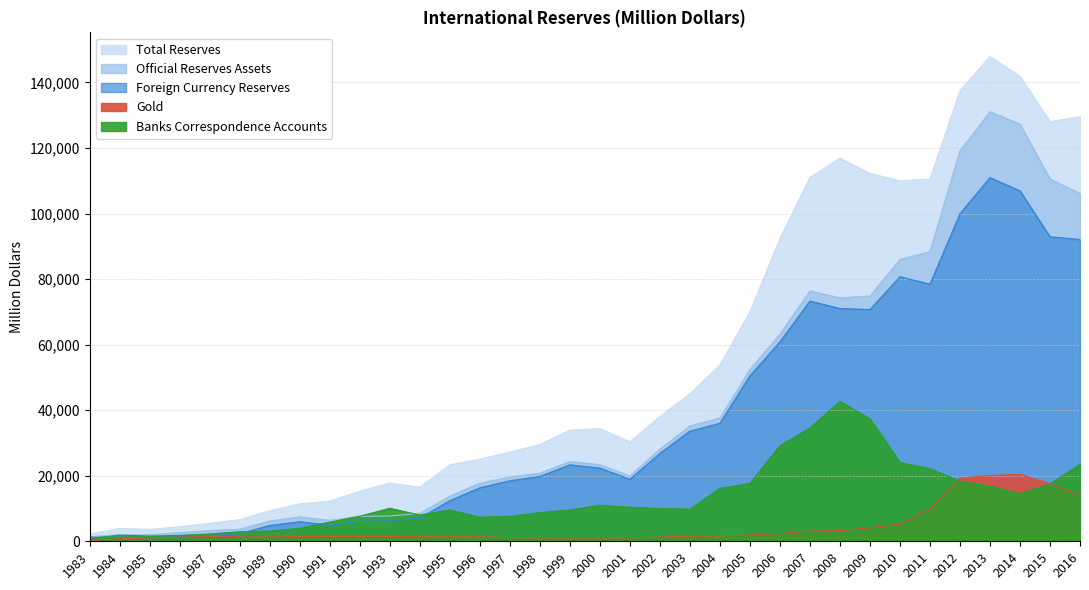

The value of Gold at 1992 is 2393.4. True or false?

False